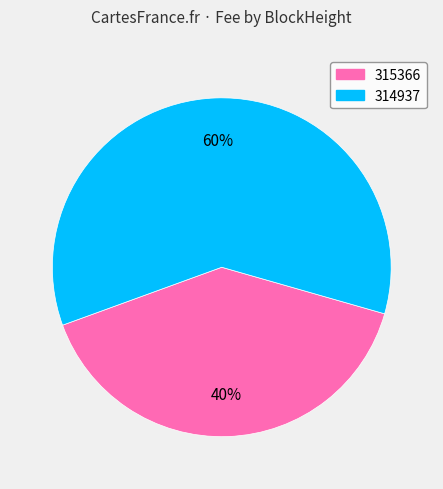

To the nearest percent, what is the difference between the 315366 and 314937 slice percentages?

20%